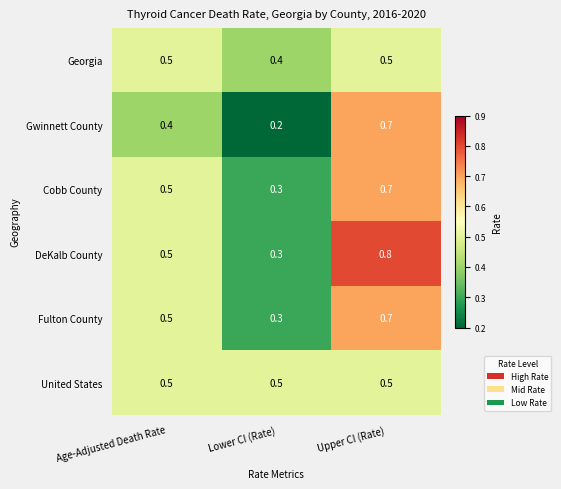

What is the difference between the highest and lowest values at Upper CI (Rate)?

0.3